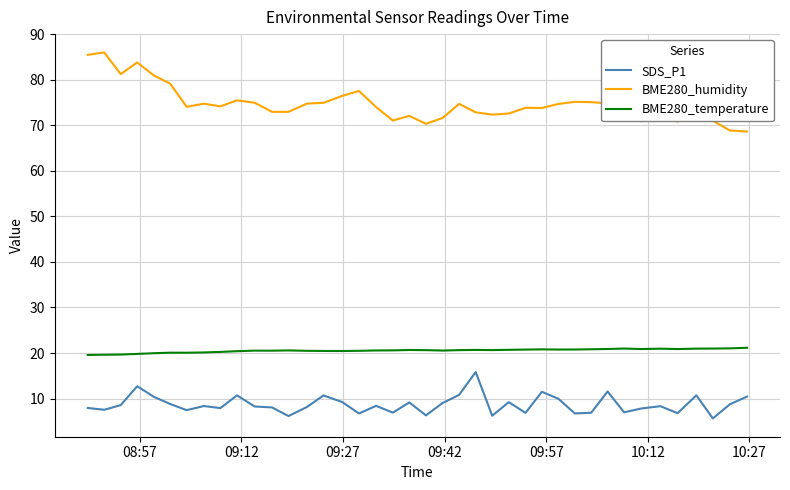

True or false: BME280_humidity and SDS_P1 intersect in this chart.

False